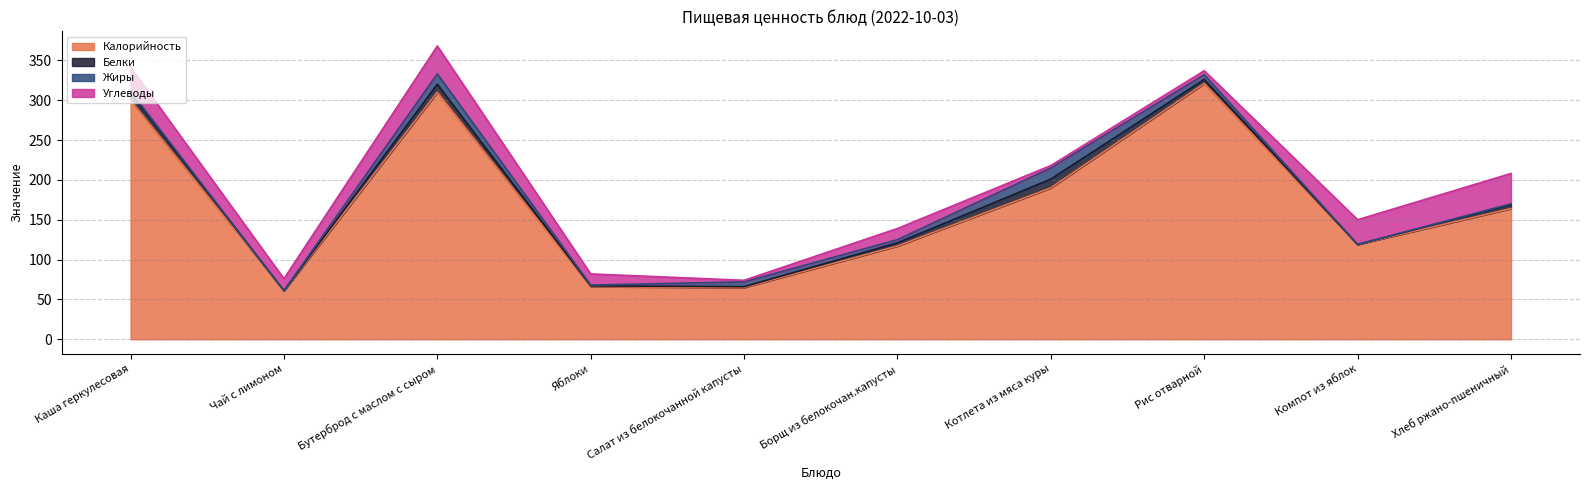

How many values in the Белки series exceed 5?

3